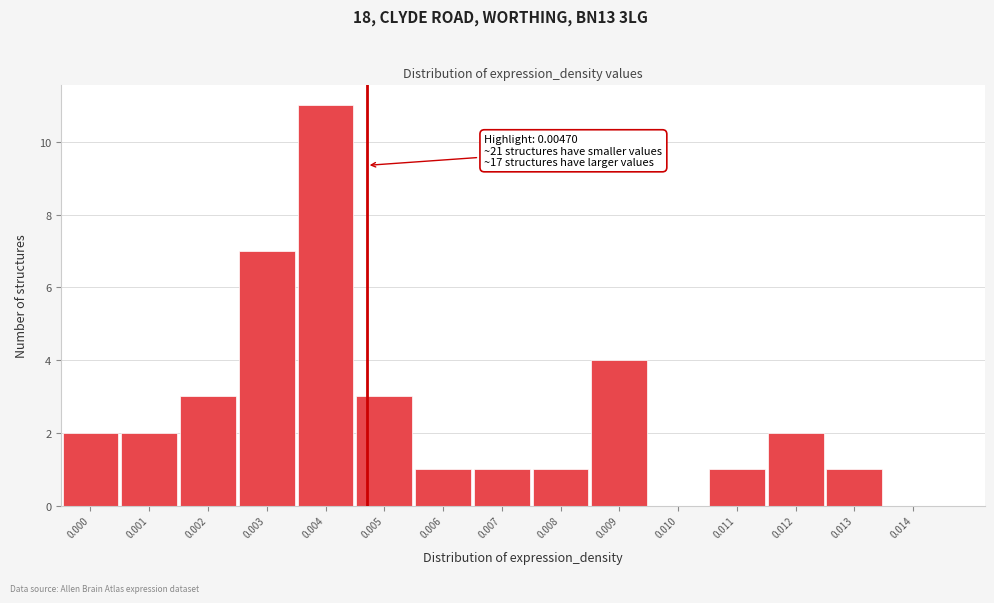

Reading left to right, extract all data points from this chart.

0.000=2	0.001=2	0.002=3	0.003=7	0.004=11	0.005=3	0.006=1	0.007=1	0.008=1	0.009=4	0.010=0	0.011=1	0.012=2	0.013=1	0.014=0